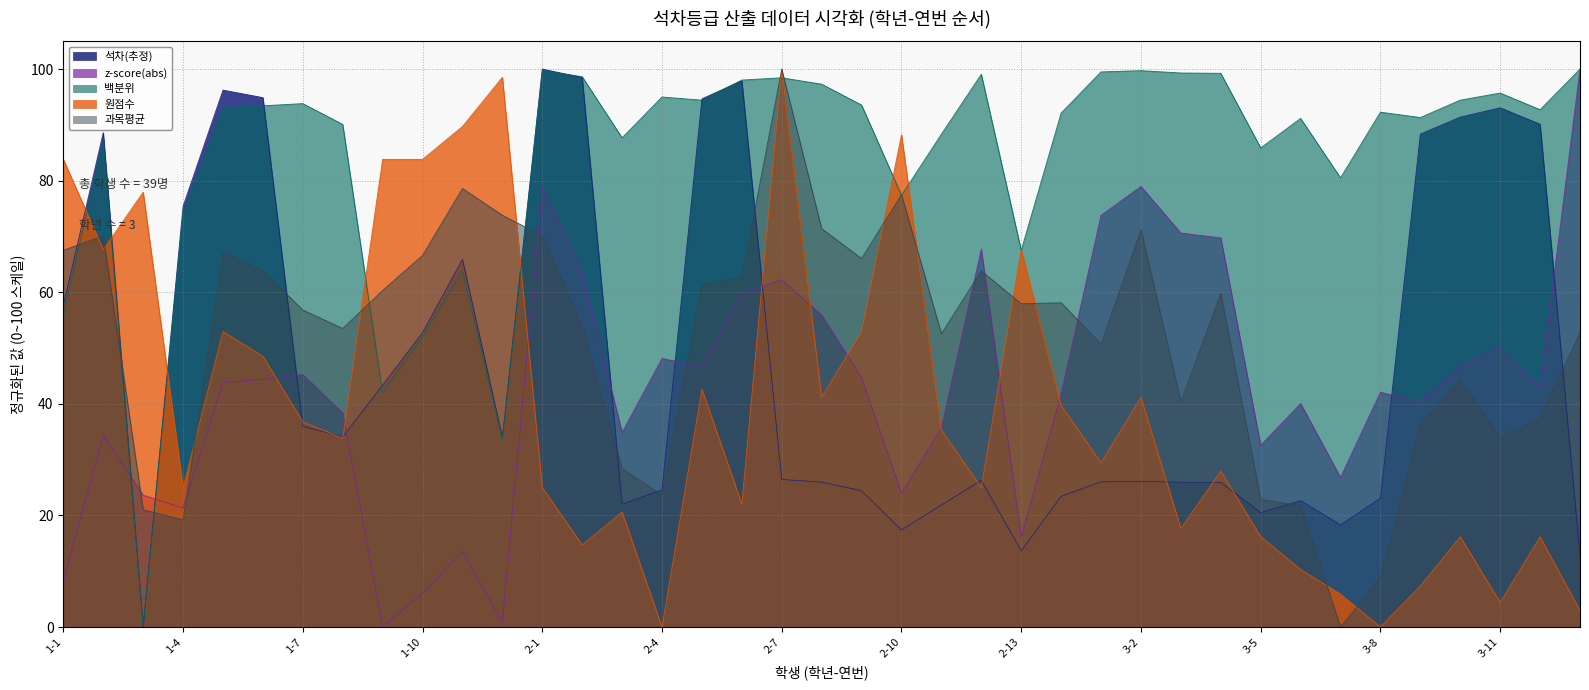

What position from the right is 3-10?

4